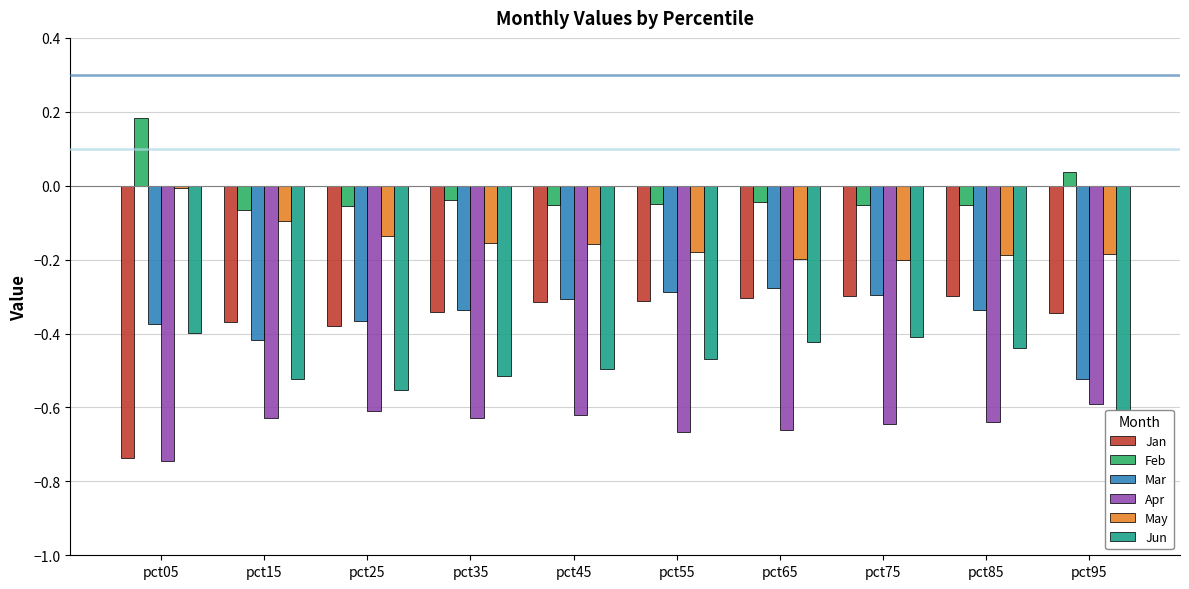

At how many categories does at least one series exceed 0?

2